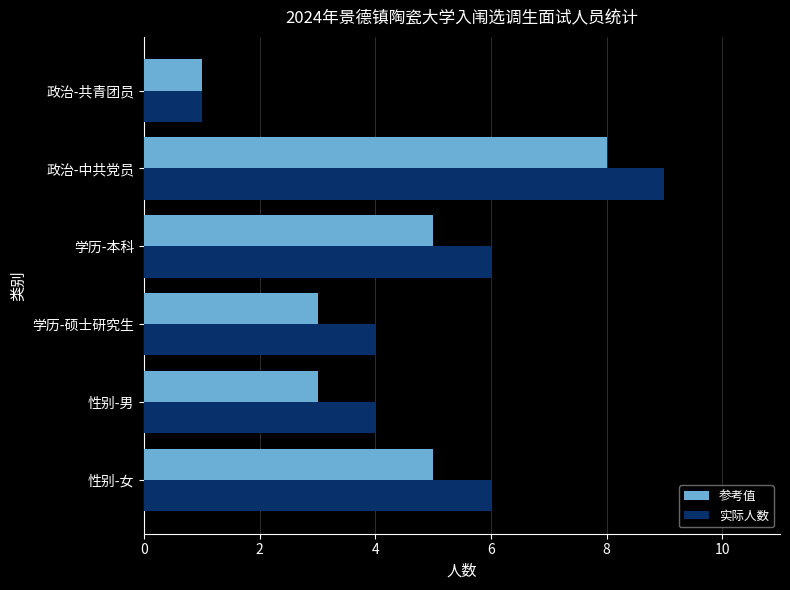

Which series has the widest spread of values?

实际人数